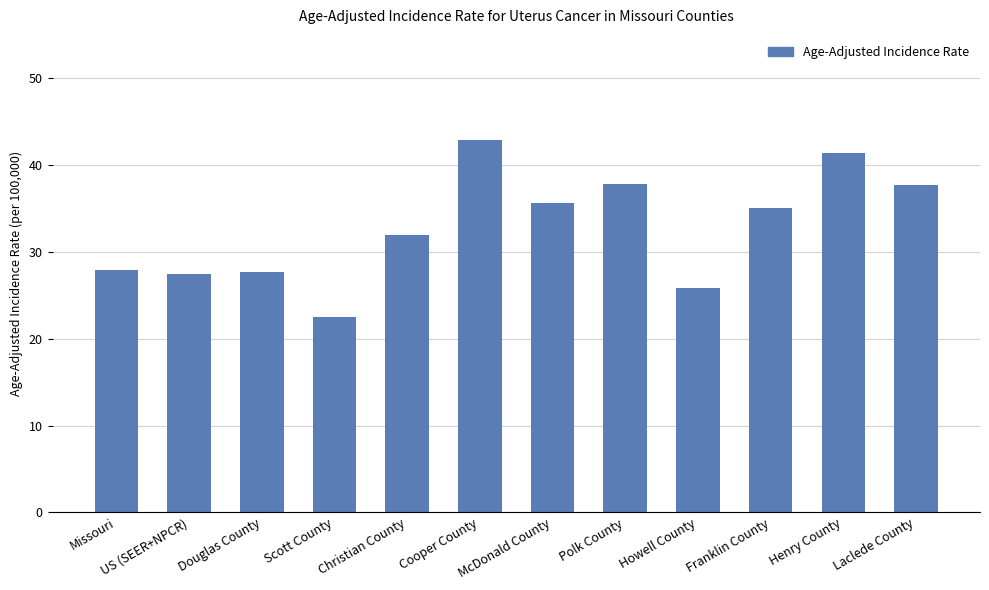

What is the difference between the maximum and second lowest values?

17.1